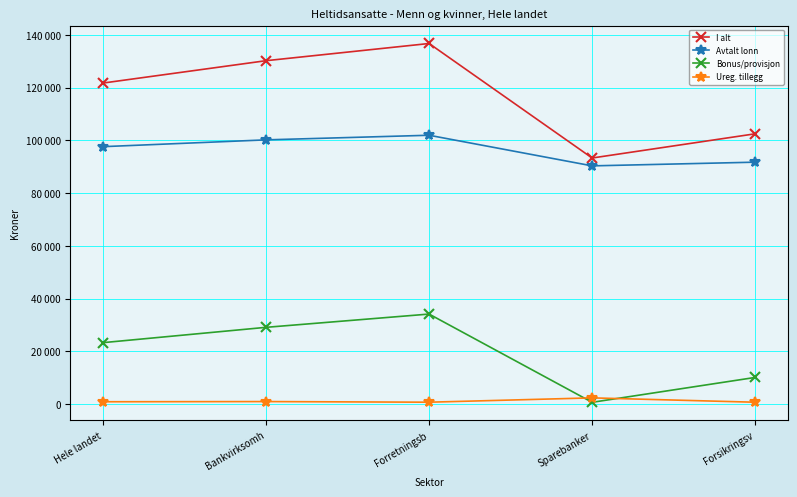

In Ureg. tillegg, how many points are higher than both neighbors (excluding endpoints)?

2